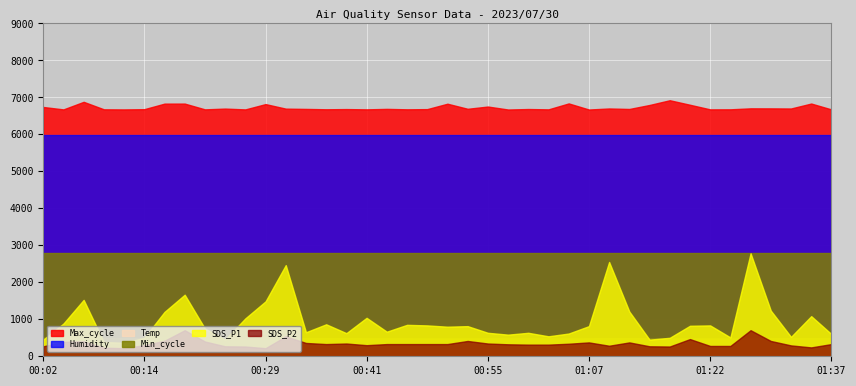

Which series has the widest spread of values?

SDS_P1